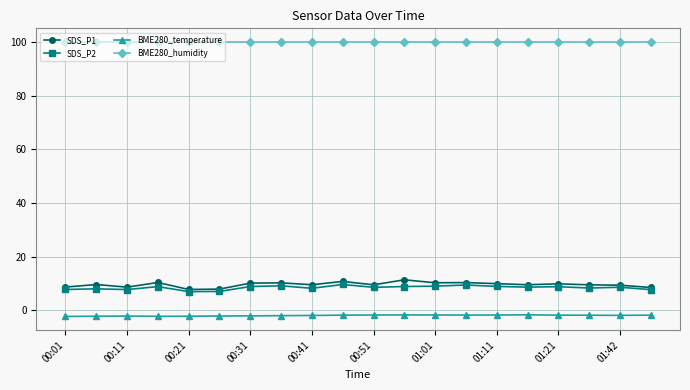

How many series are shown in this chart?

4